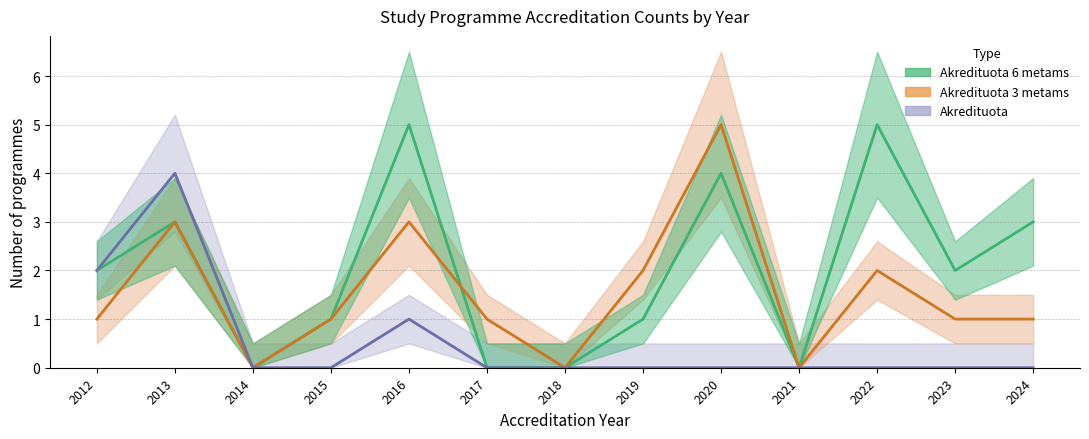

Reading left to right, what are all the values shown in this chart?

Akredituota 6 metams: 2	3	0	1	5	0	0	1	4	0	5	2	3
Akredituota 3 metams: 1	3	0	1	3	1	0	2	5	0	2	1	1
Akredituota: 2	4	0	0	1	0	0	0	0	0	0	0	0